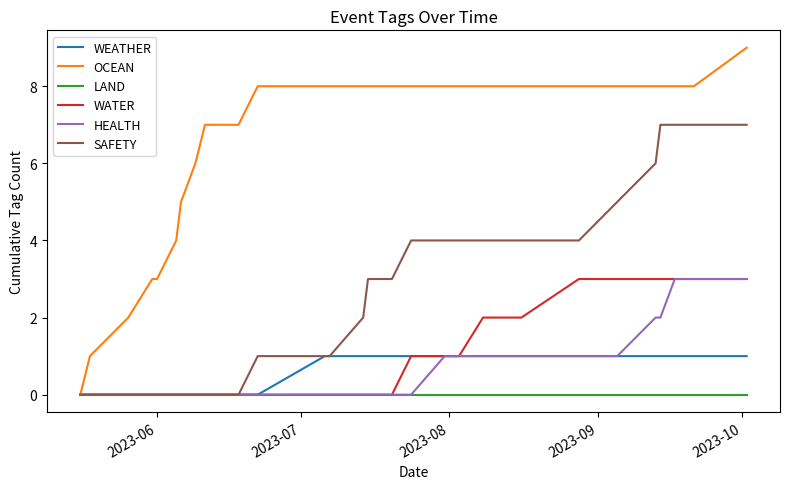

Which series has the largest total across all categories?

OCEAN